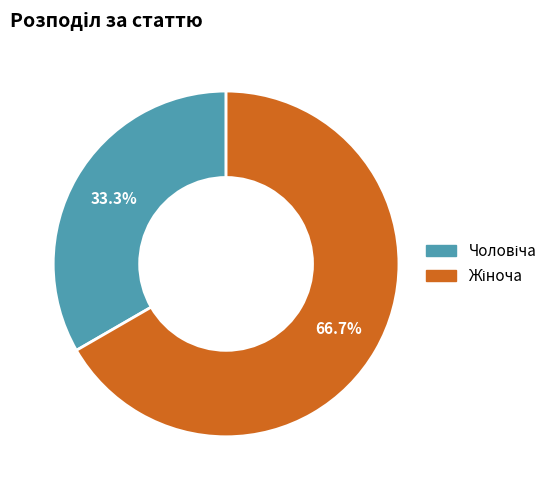

Does any single category account for the majority?

Yes